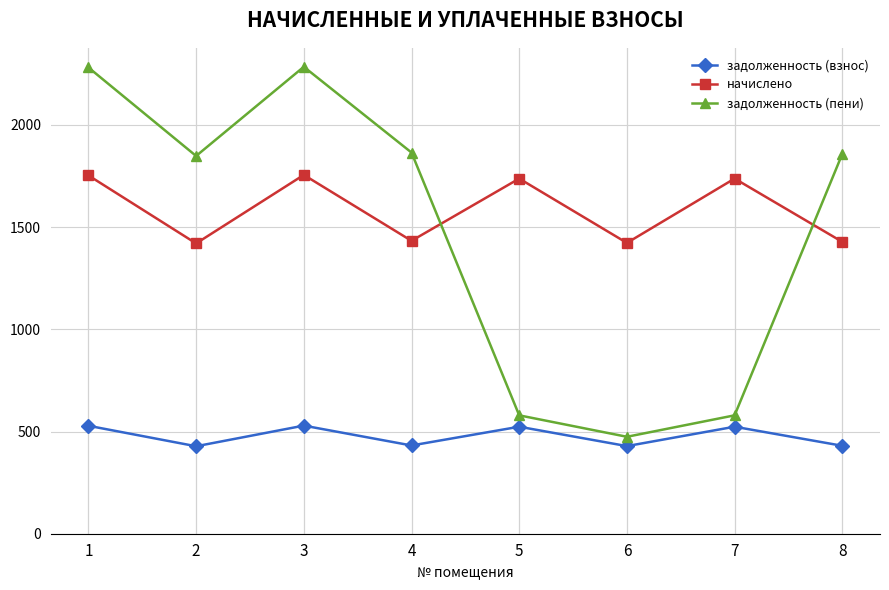

Which series changed the most between 5 and 8?

задолженность (пени)